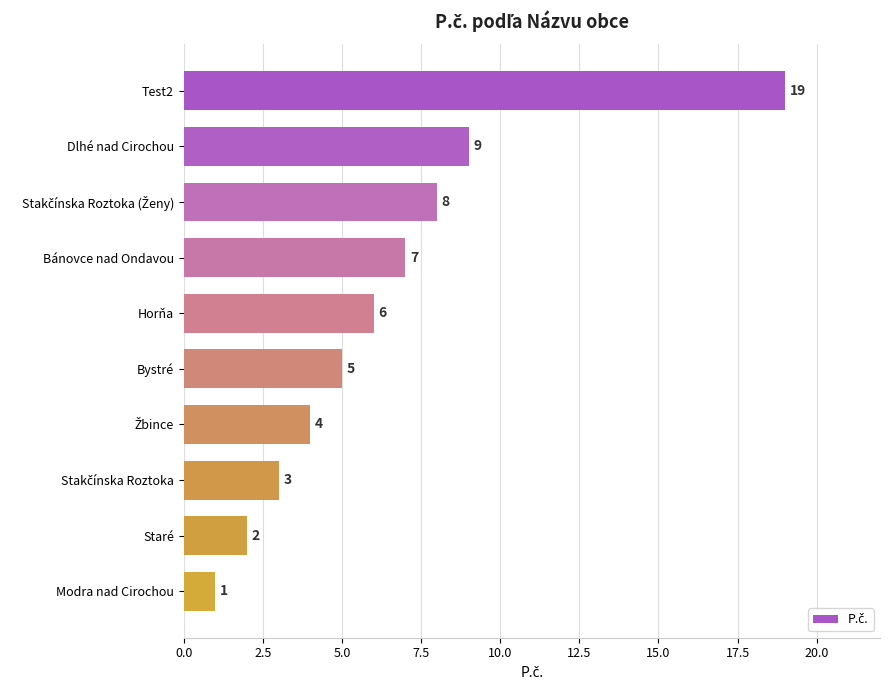

Approximately how many times larger is the value at Dlhé nad Cirochou compared to Test2?

0.5